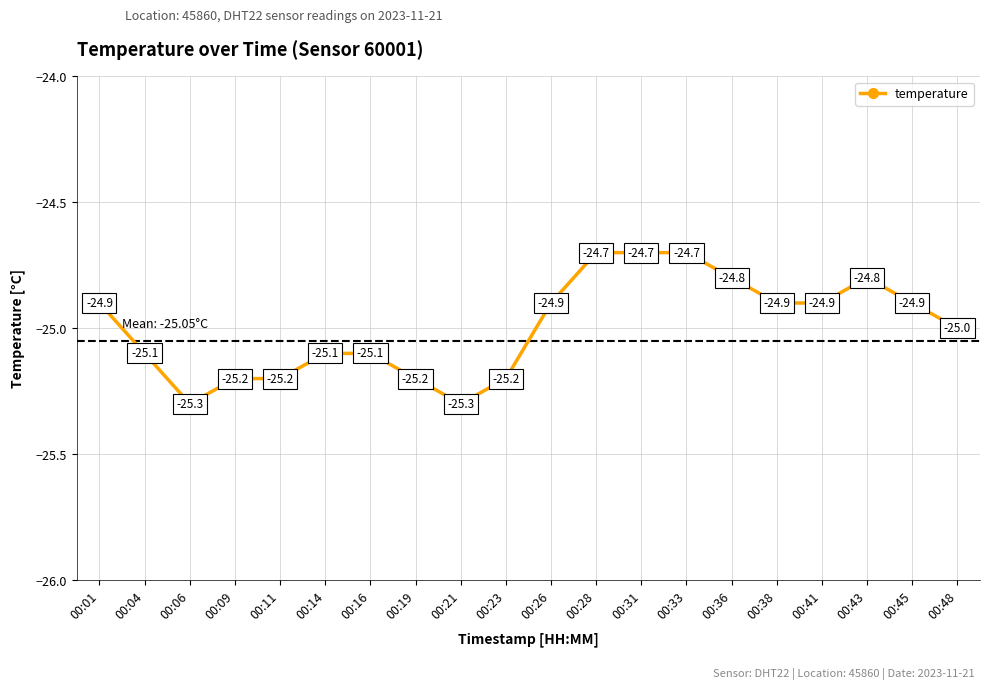

The value at 00:33 is -24.7. True or false?

True